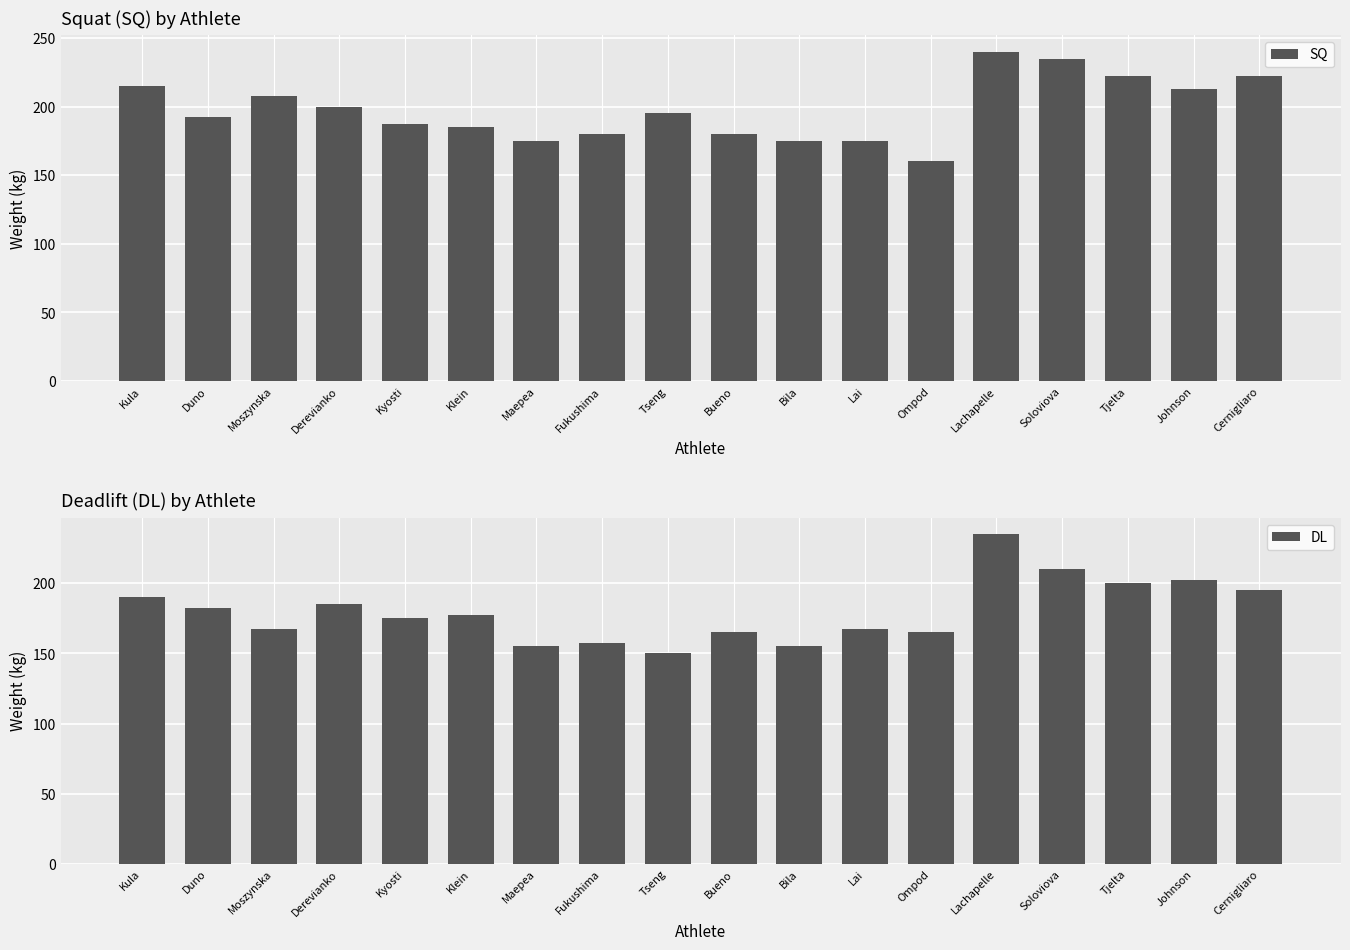

True or false: SQ has a value of 68.5 at Lai.

False